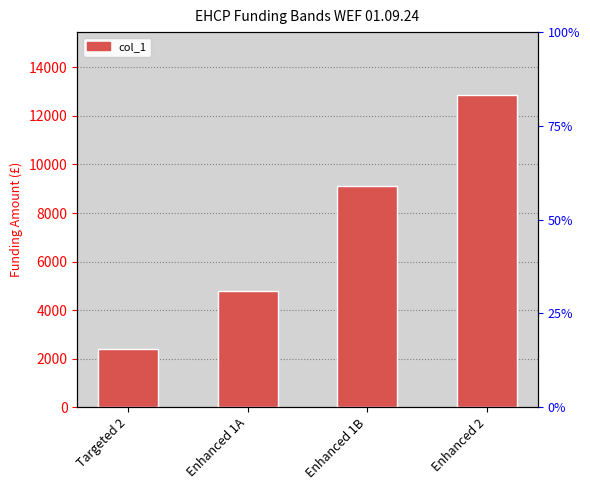

List the labels in order of value, largest first.

Enhanced 2, Enhanced 1B, Enhanced 1A, Targeted 2